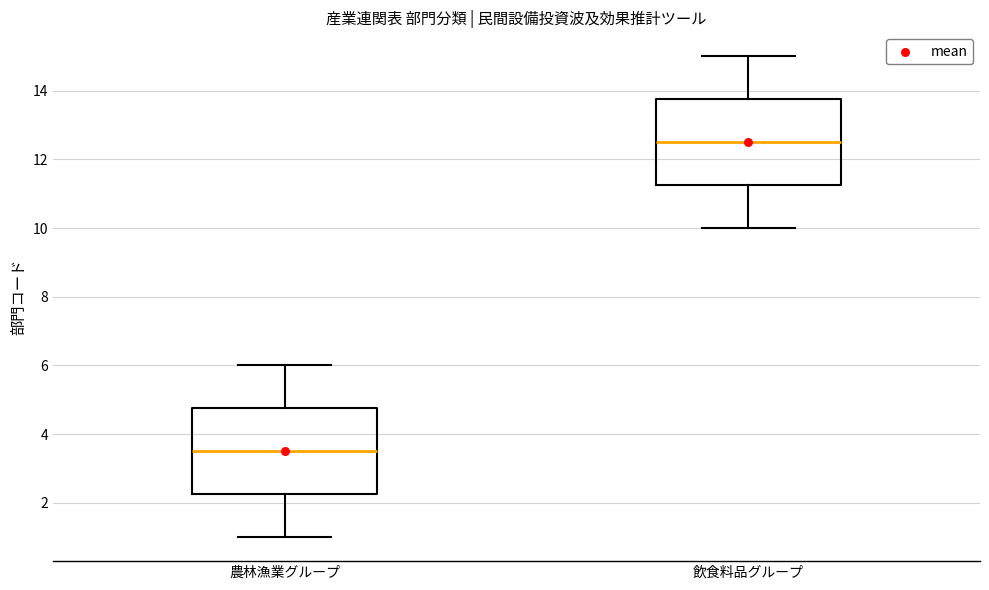

Reading left to right, read every box against the y-axis: the position of its median line, the range the box covers, and the ends of its whiskers. The values are not printed on the chart, so give them approximately, as read against the axis.

農林漁業グループ: median 3.6, box 2.2 to 4.8, whiskers 1.0 to 6.0
飲食料品グループ: median 12.6, box 11.2 to 13.8, whiskers 10.0 to 15.0